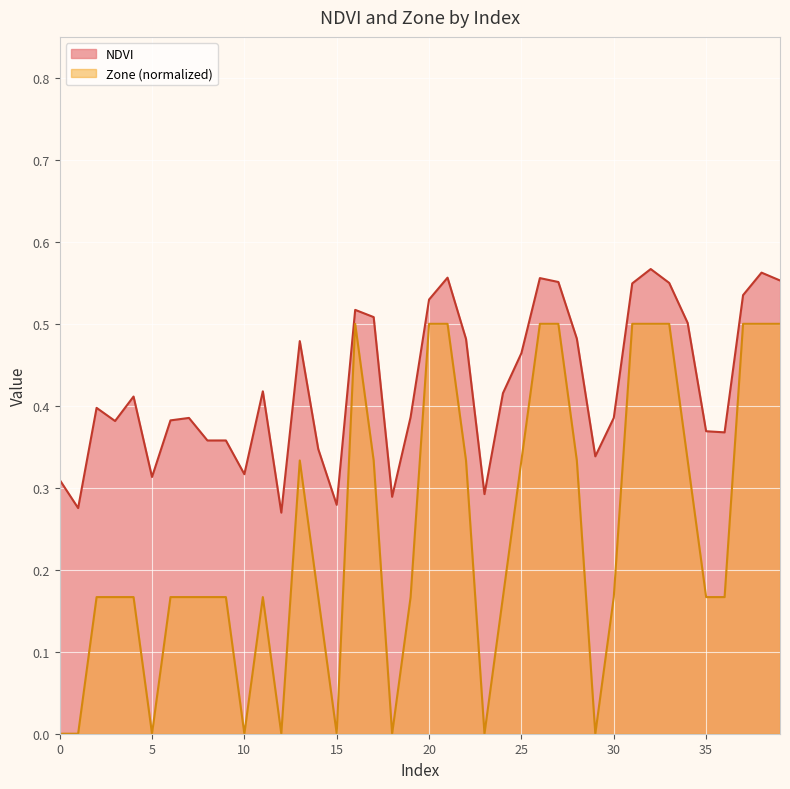

At how many categories does at least one series exceed 0?

40